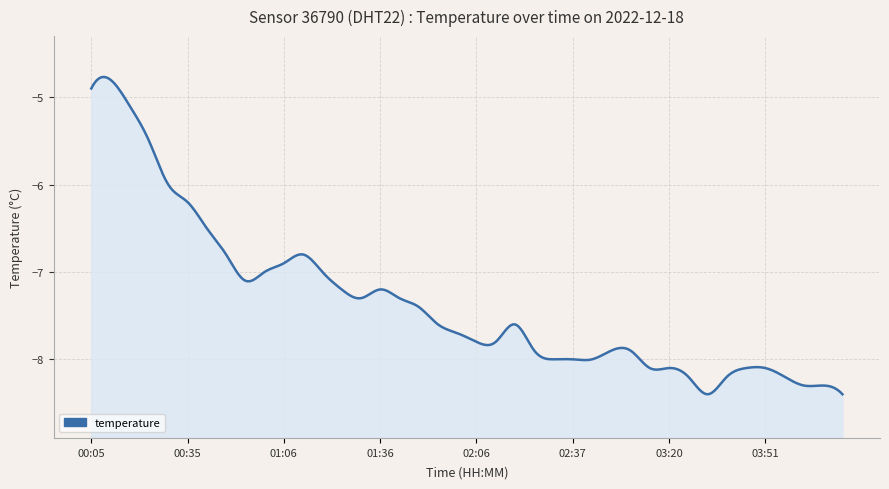

List the labels in order of value, smallest first.

03:33, 04:16, 04:03, 04:10, 03:26, 03:39, 03:57, 03:14, 03:20, 03:45, 03:51, 02:31, 02:37, 02:43, 02:25, 03:02, 03:08, 02:06, 02:12, 02:00, 01:54, 02:19, 01:48, 01:30, 01:42, 01:24, 01:36, 00:54, 01:00, 01:18, 01:06, 00:48, 01:12, 00:41, 00:35, 00:29, 00:23, 00:17, 00:05, 00:11